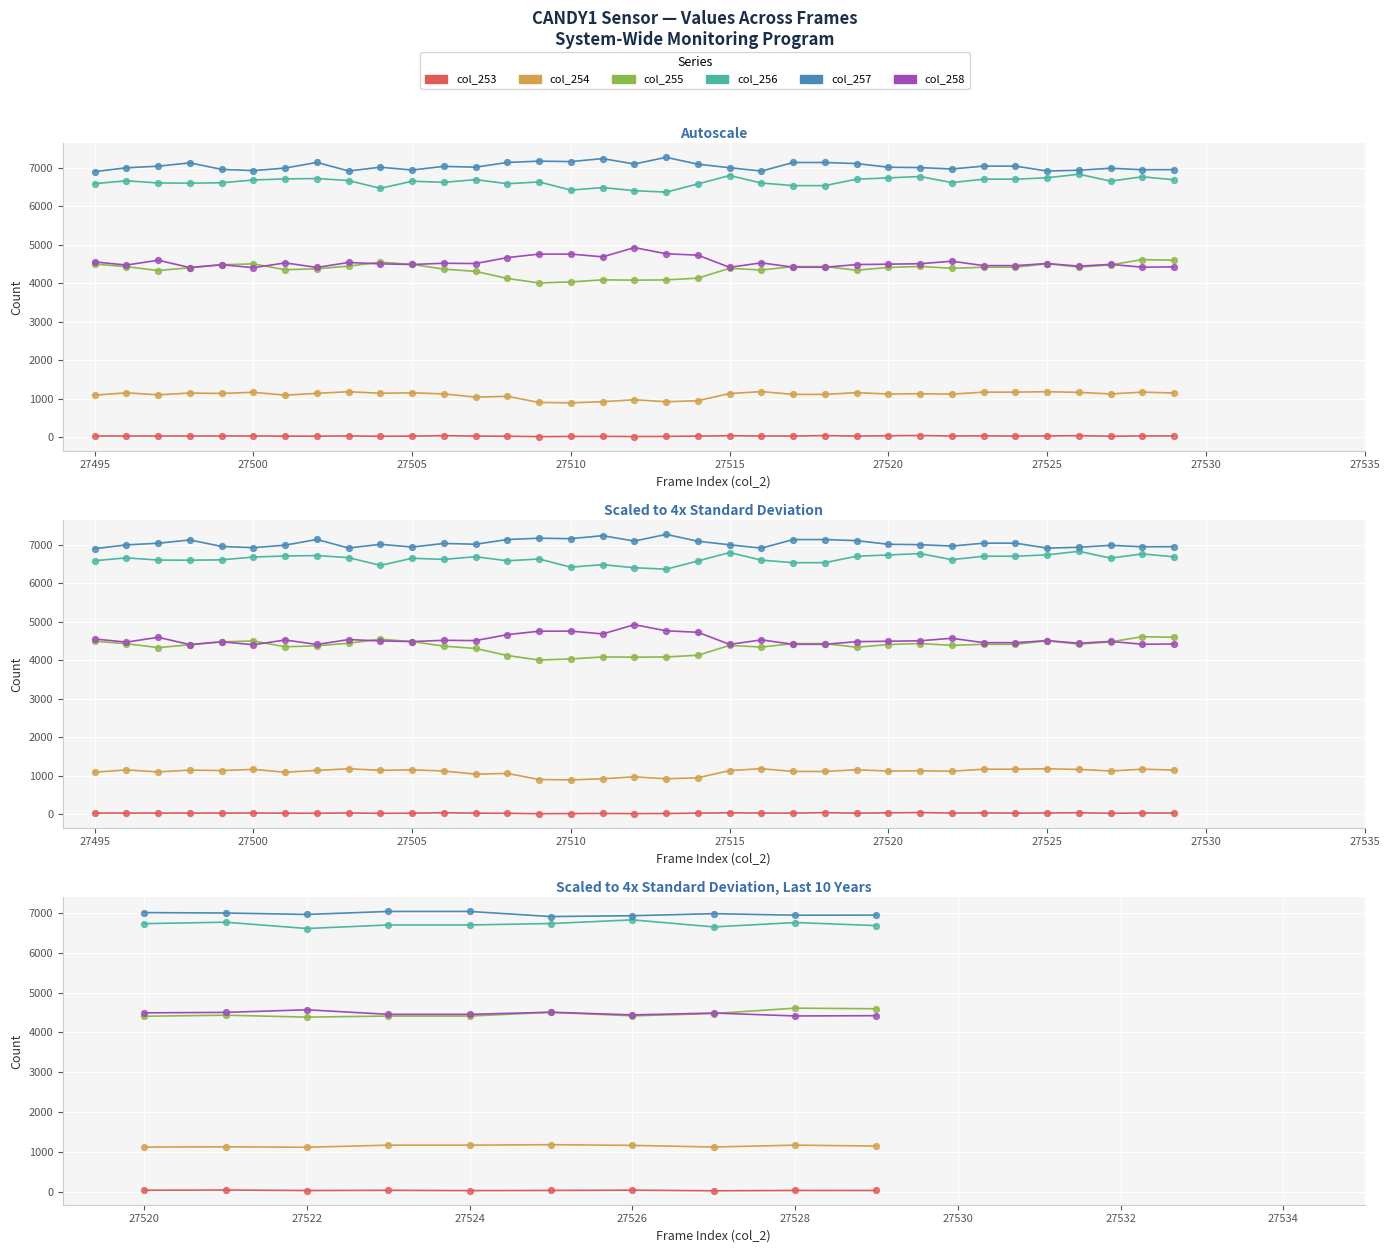

Which series has the widest spread of Y values?

col_255